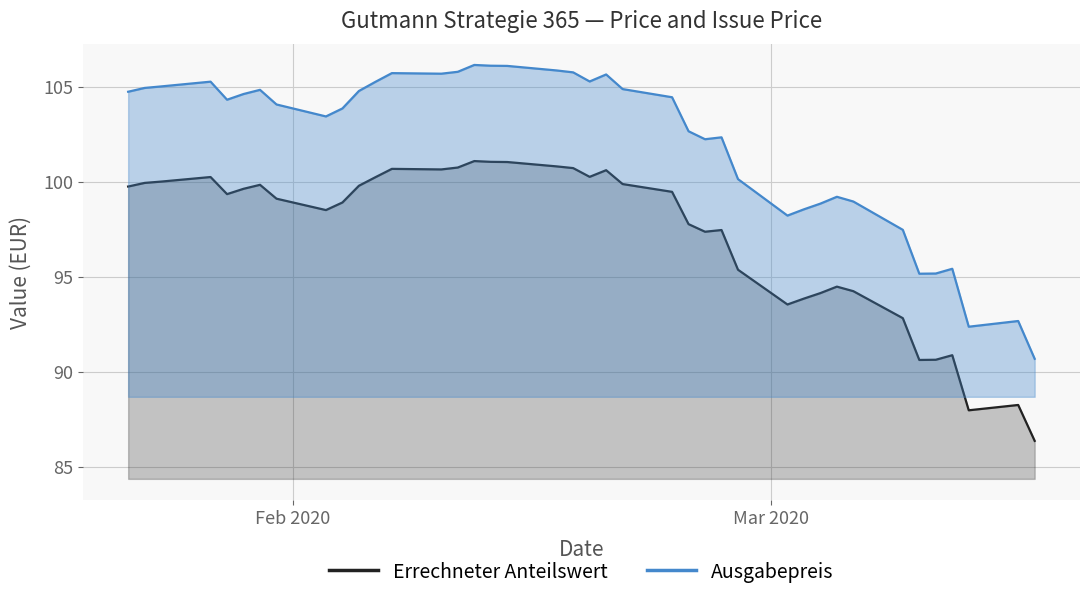

How many data points in Errechneter Anteilswert are above 99?

22